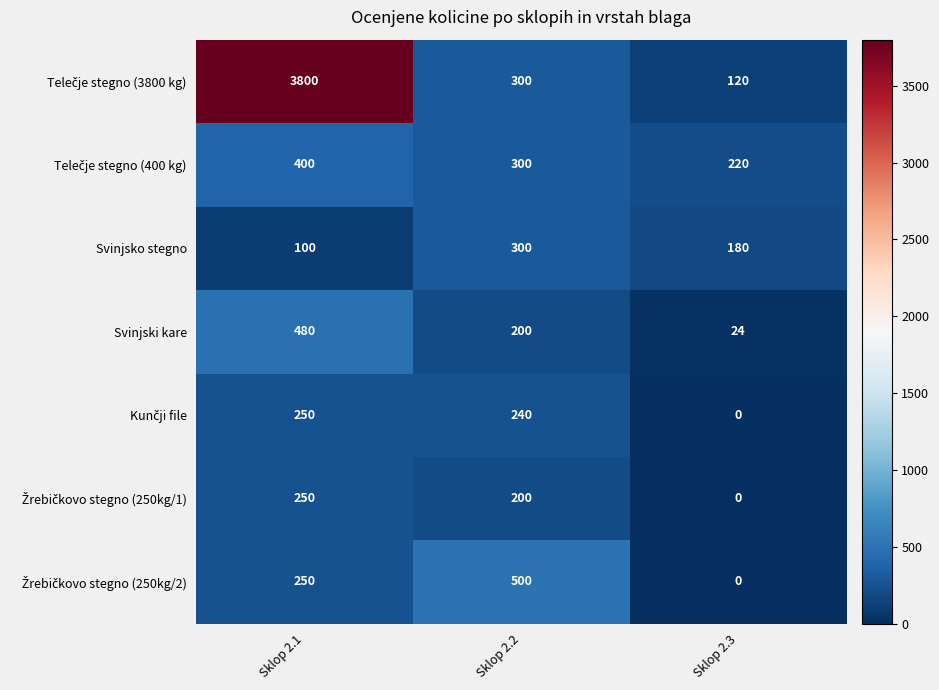

What is the difference between the highest and lowest values at Sklop 2.1?

3700